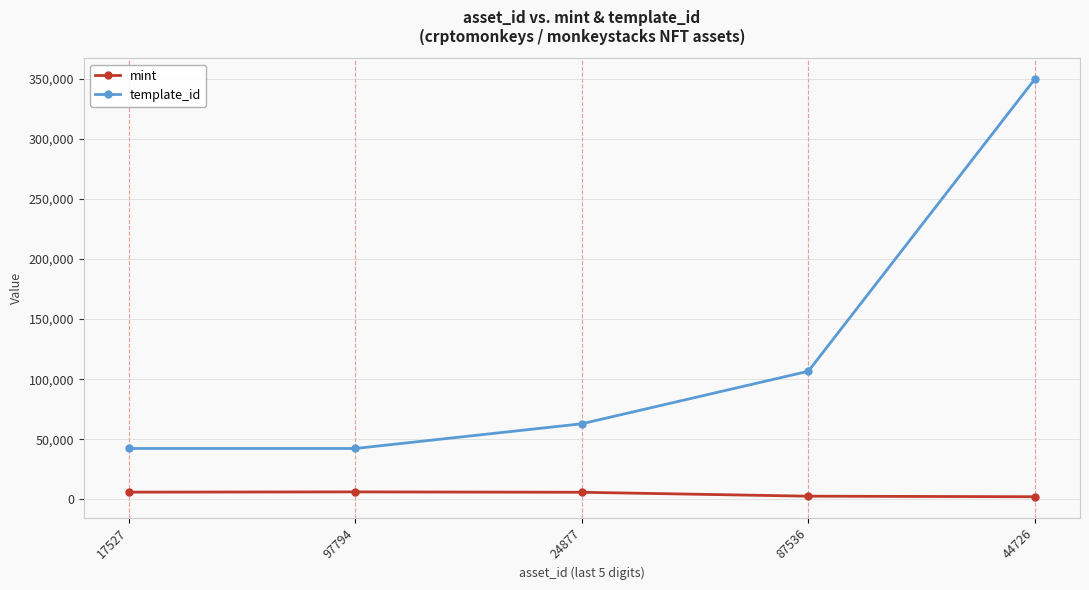

What is the maximum value for template_id?

349523